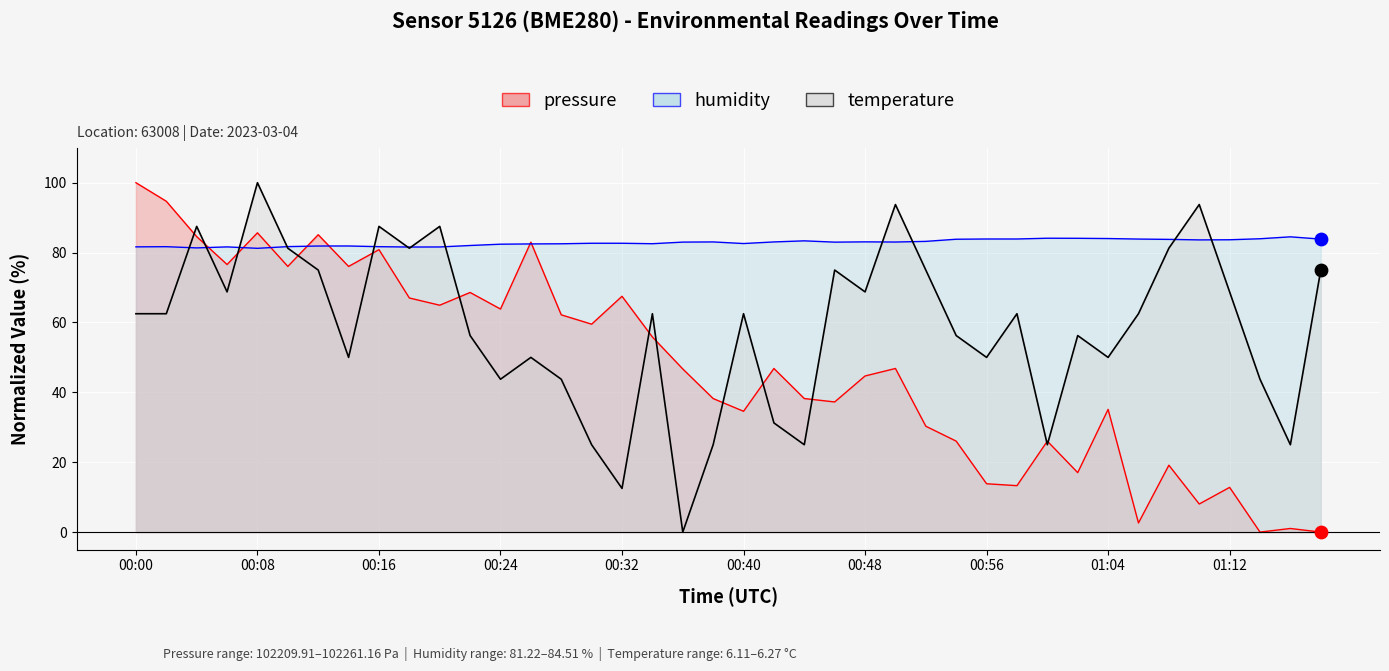

What is the total value across all series at 00:34?

200.9